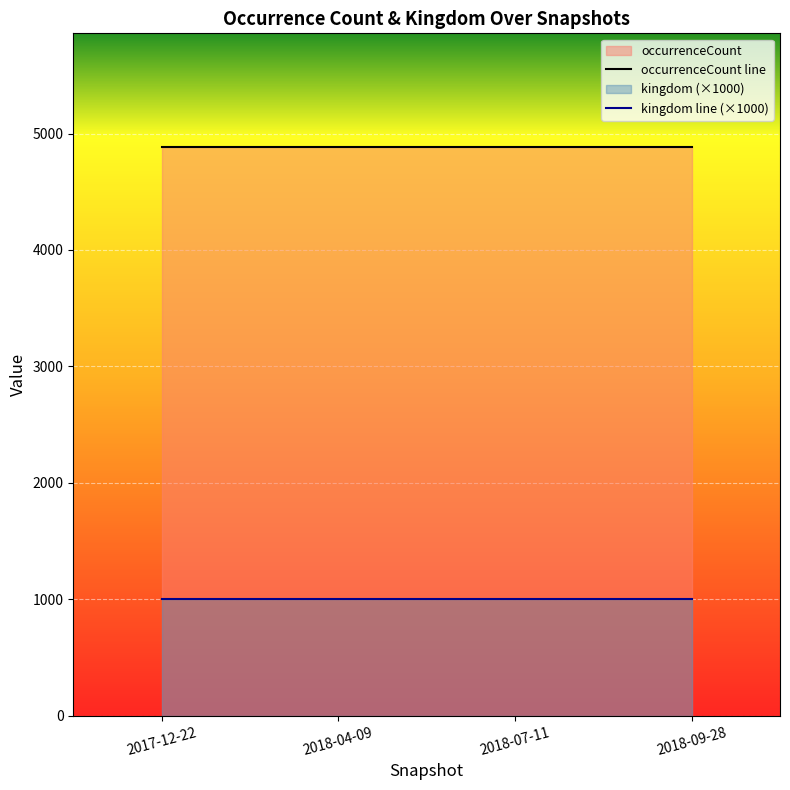

What are all the series names shown in the legend?

kingdom, occurrenceCount